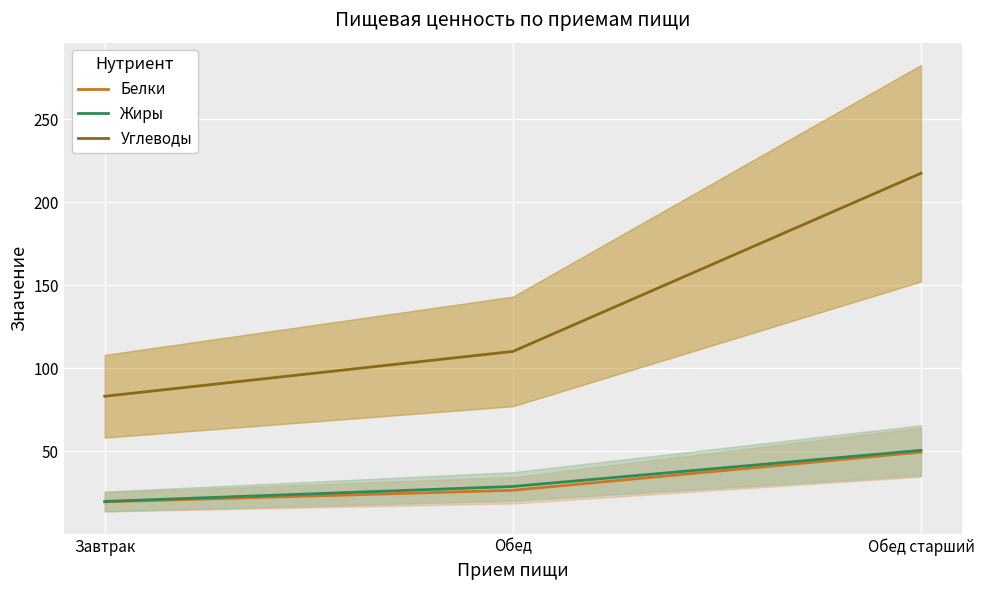

At which category is the sum across all series the highest?

Обед старший